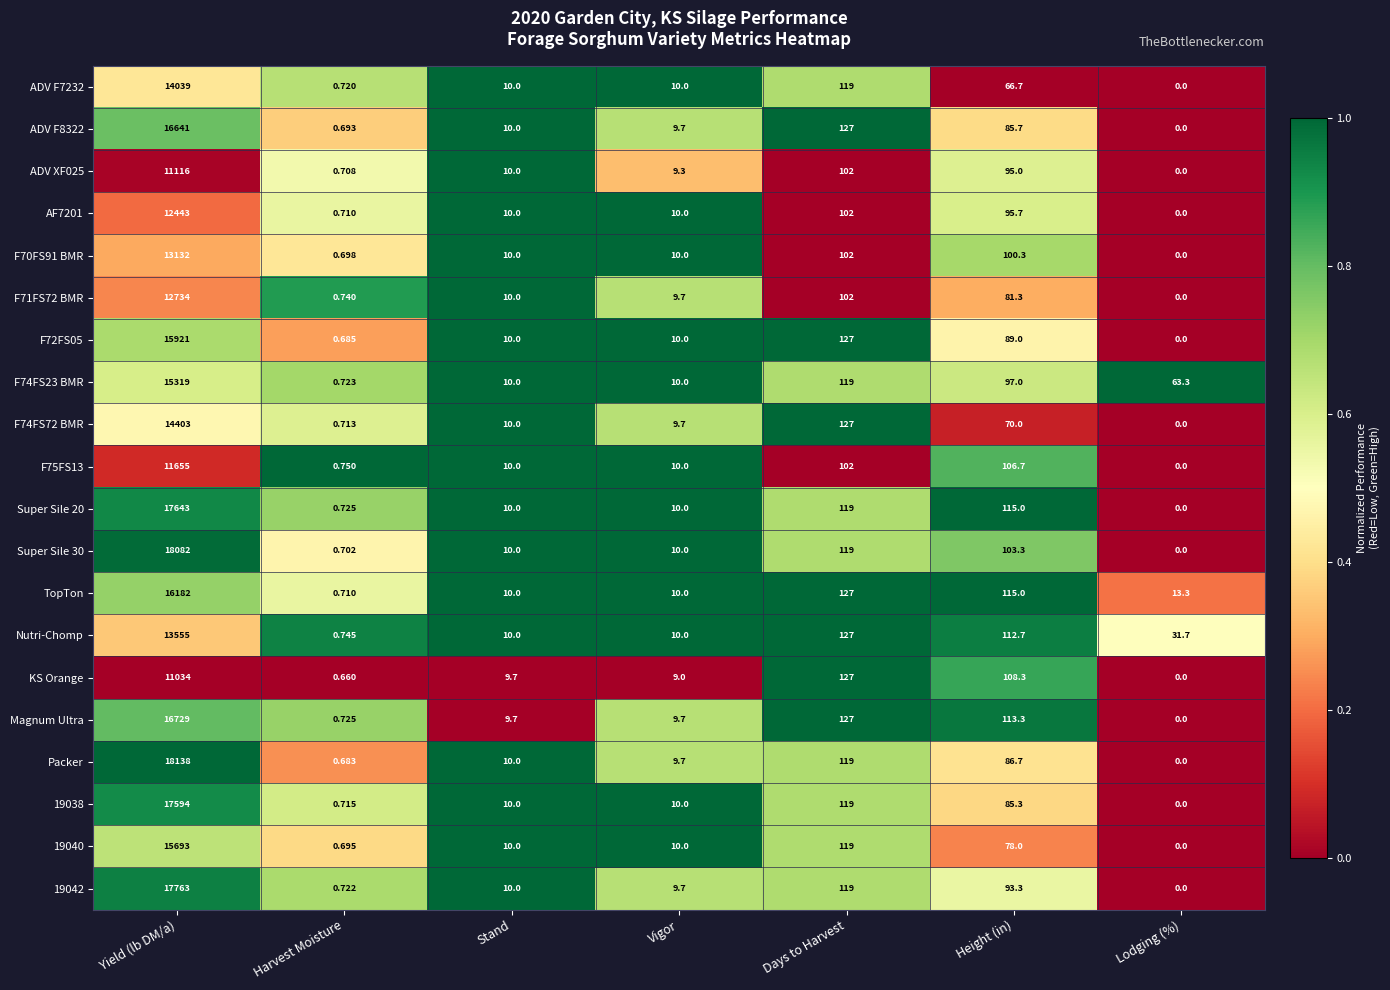

At which label does F75FS13 first exceed 10?

Yield (lb DM/a)